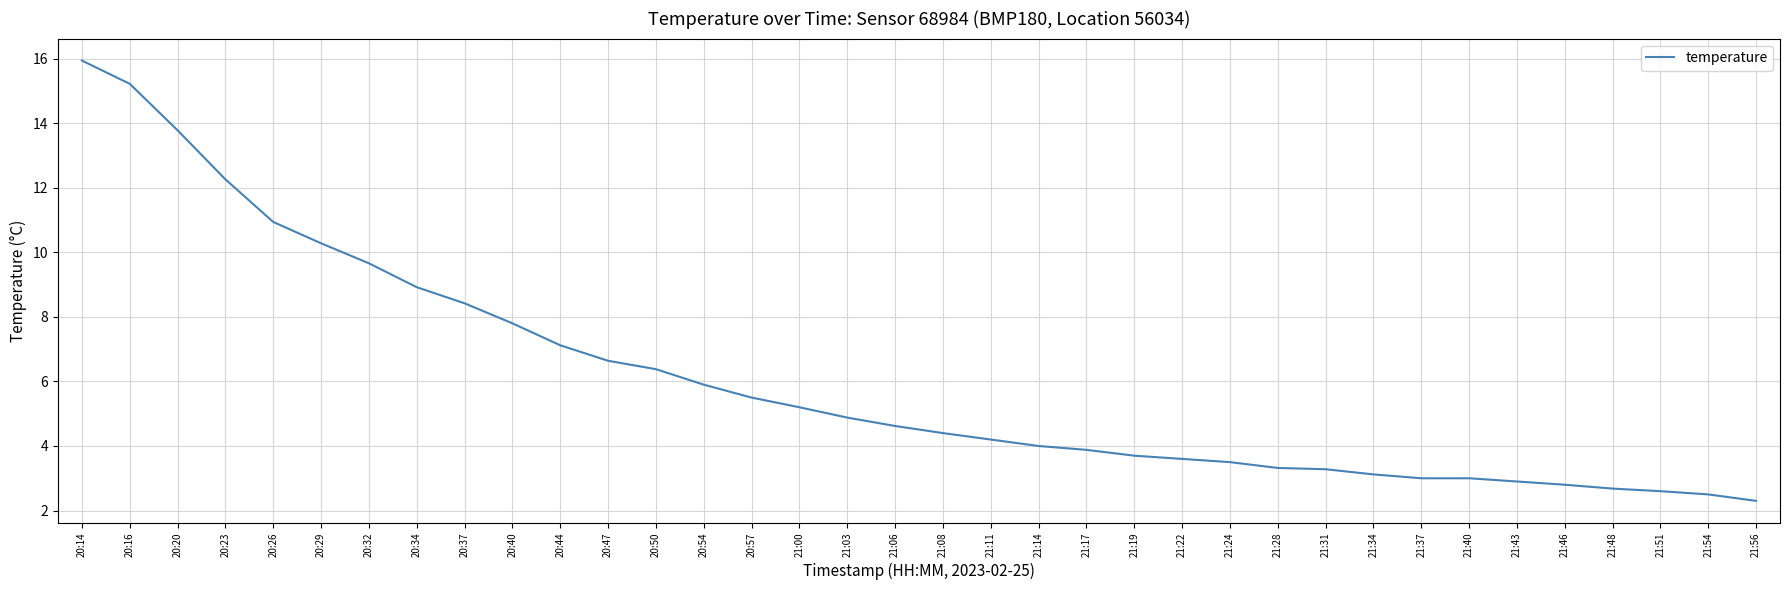

Which label corresponds to the largest value in the chart?

20:14